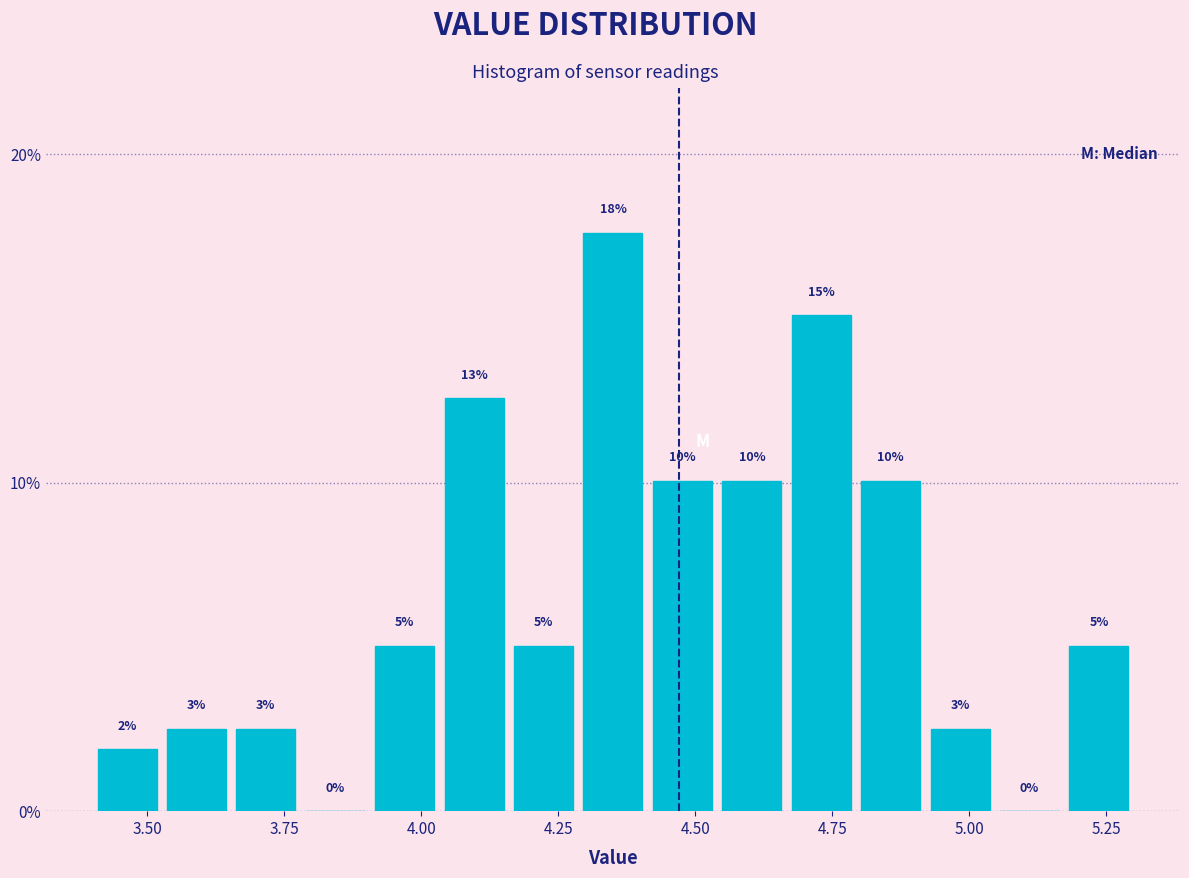

Read against the x-axis, roughly where is the centre of the tallest bar?

4.35